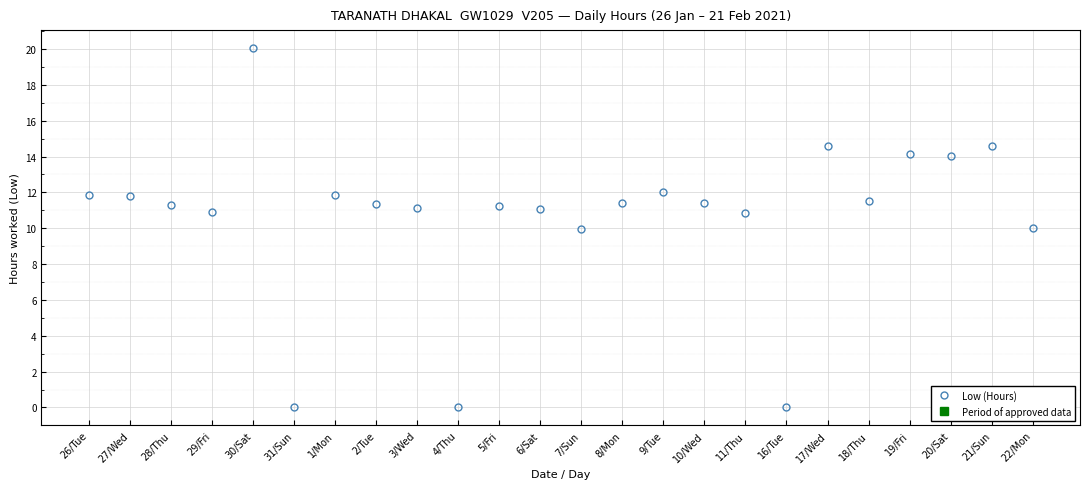

Which has a higher value, 10/Wed or 7/Sun?

10/Wed